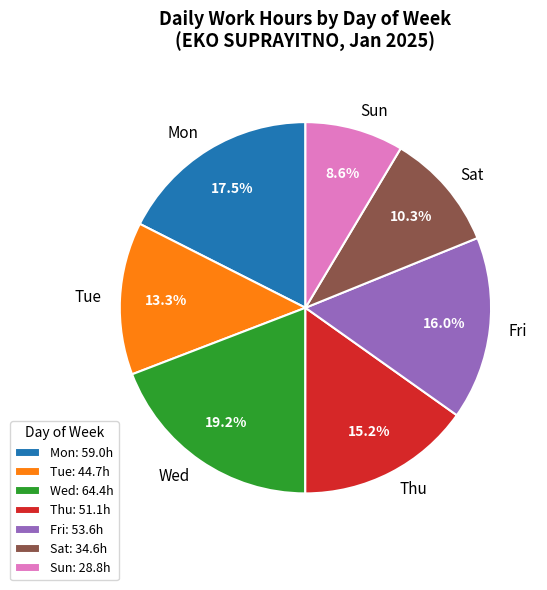

Combined, what portion of the pie is Wed and Sat?

29.5%